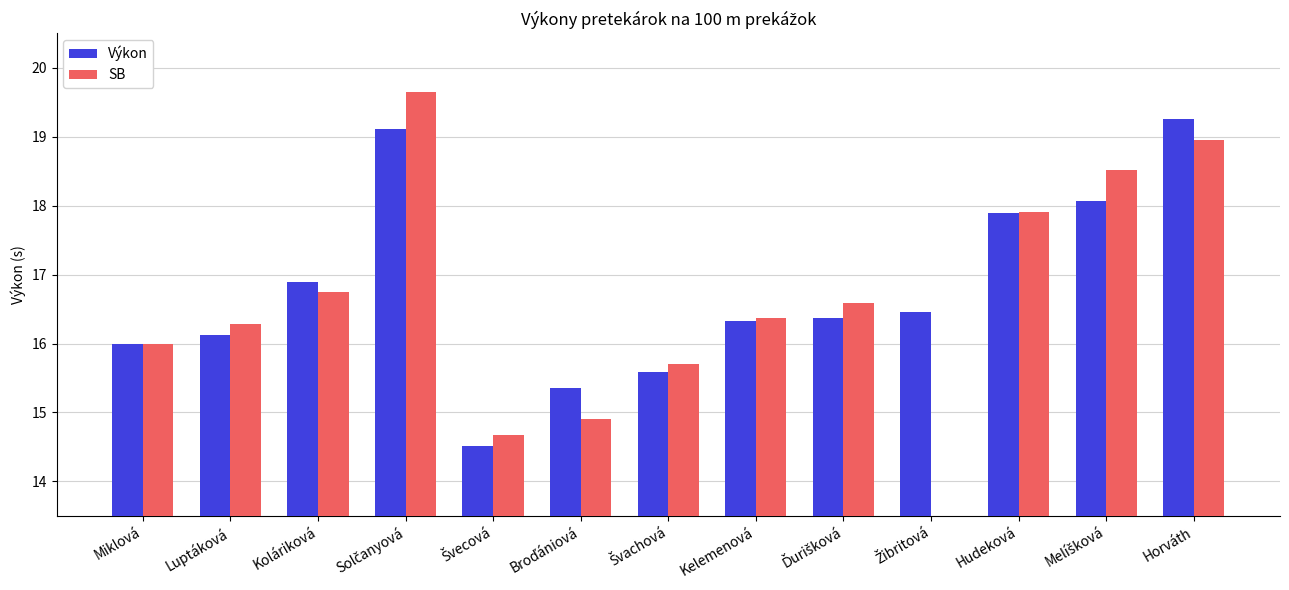

Reading left to right, what are all the values shown in this chart?

Výkon: 16.0	16.1	16.9	19.1	14.5	15.3	15.6	16.3	16.4	16.5	17.9	18.1	19.3
SB: 16.0	16.3	16.7	19.6	14.7	14.9	15.7	16.4	16.6	0.0	17.9	18.5	18.9